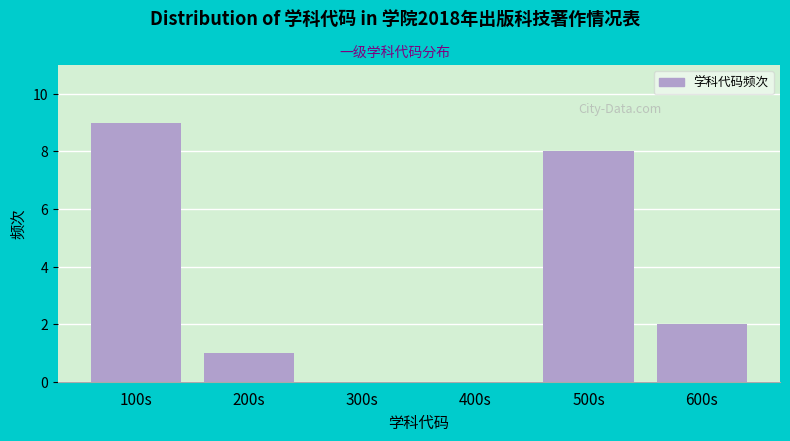

Reading right to left, extract all data points from this chart.

600s=2	500s=8	400s=0	300s=0	200s=1	100s=9